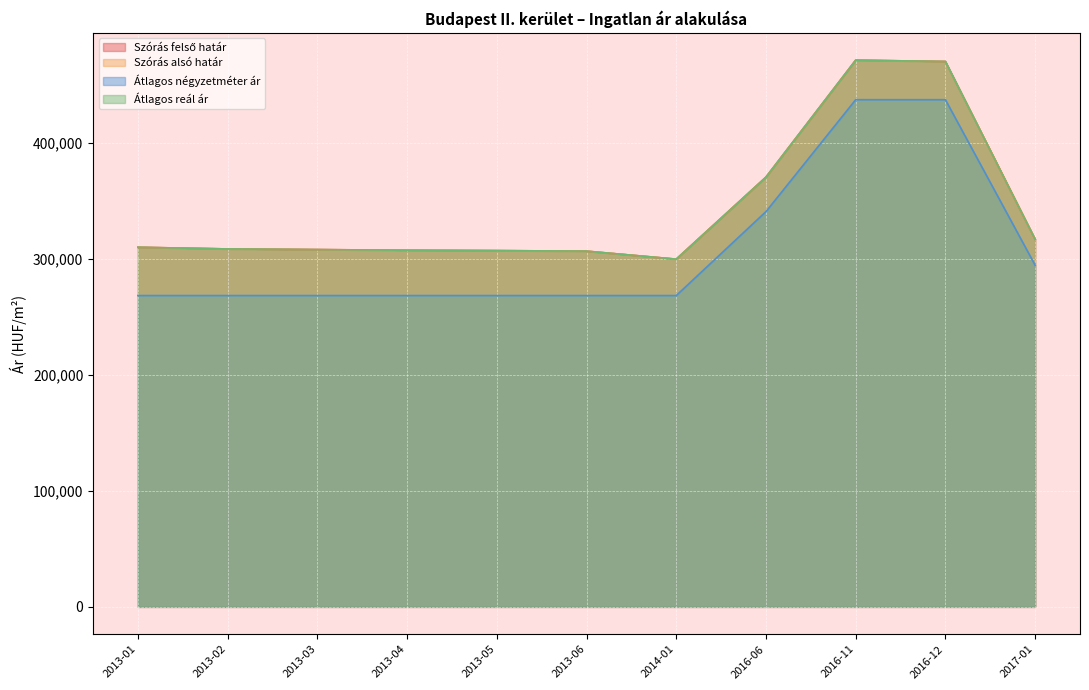

In Szórás felső határ, how many points are lower than both neighbors (excluding endpoints)?

1